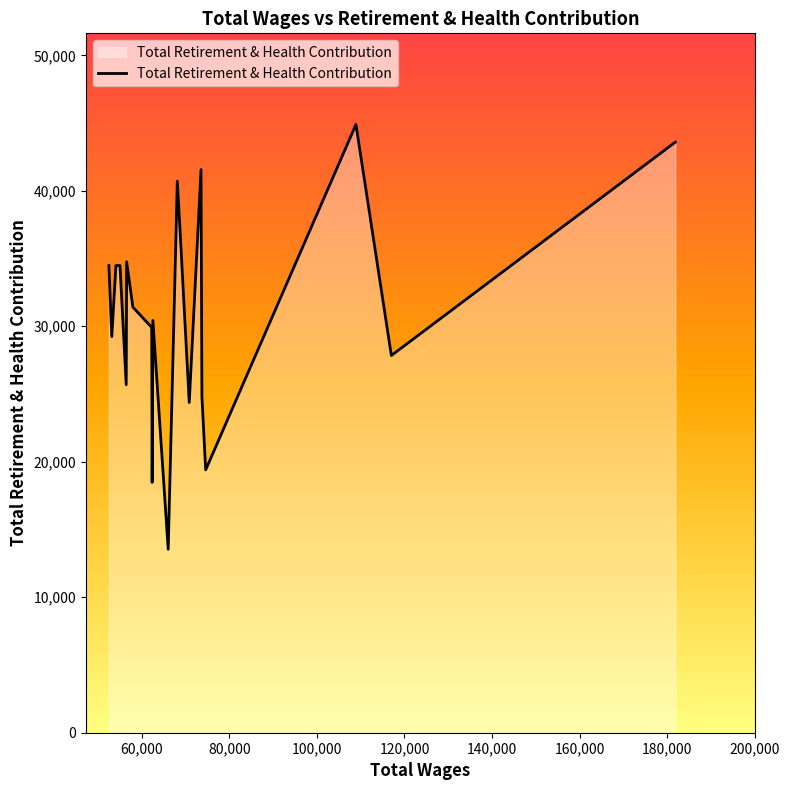

What is the smallest value displayed?

13542